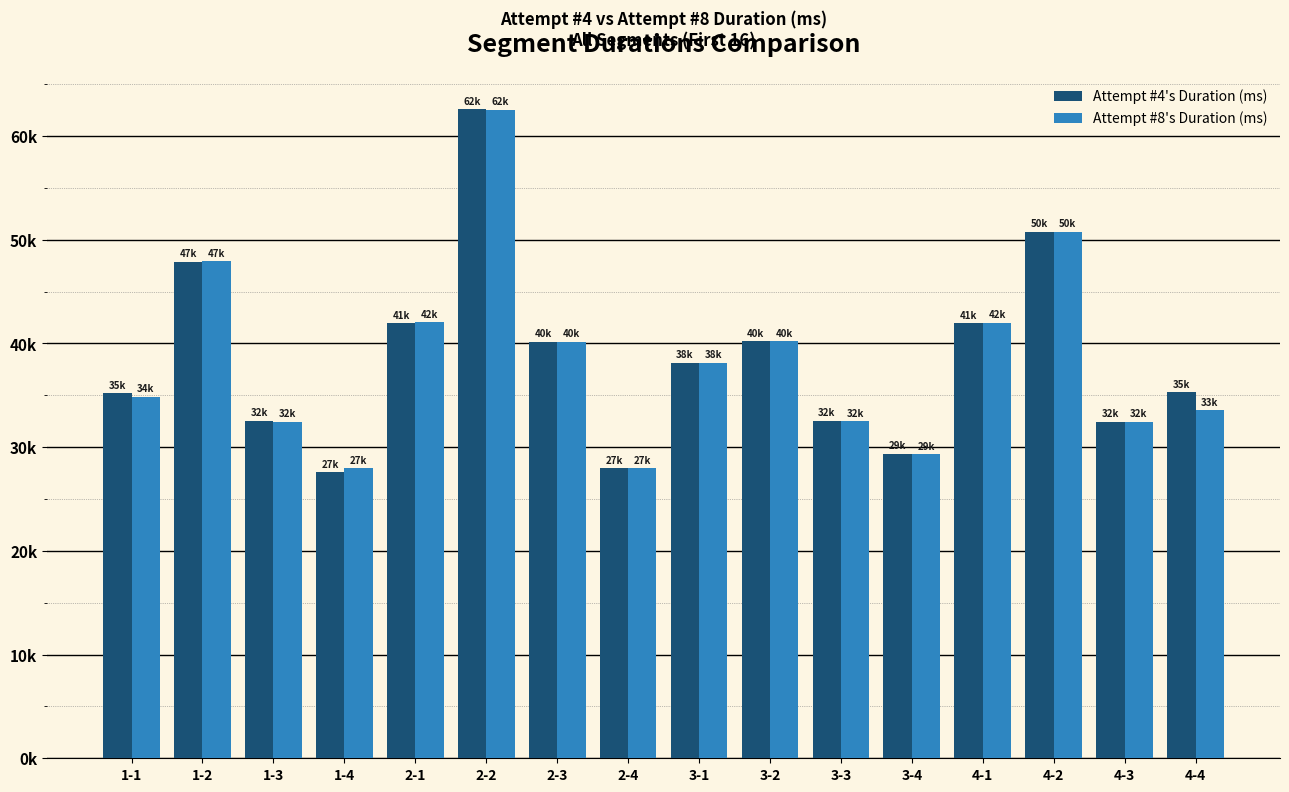

What is the value of the Attempt #8's Duration (ms) bar at the 6th from the left?

62561